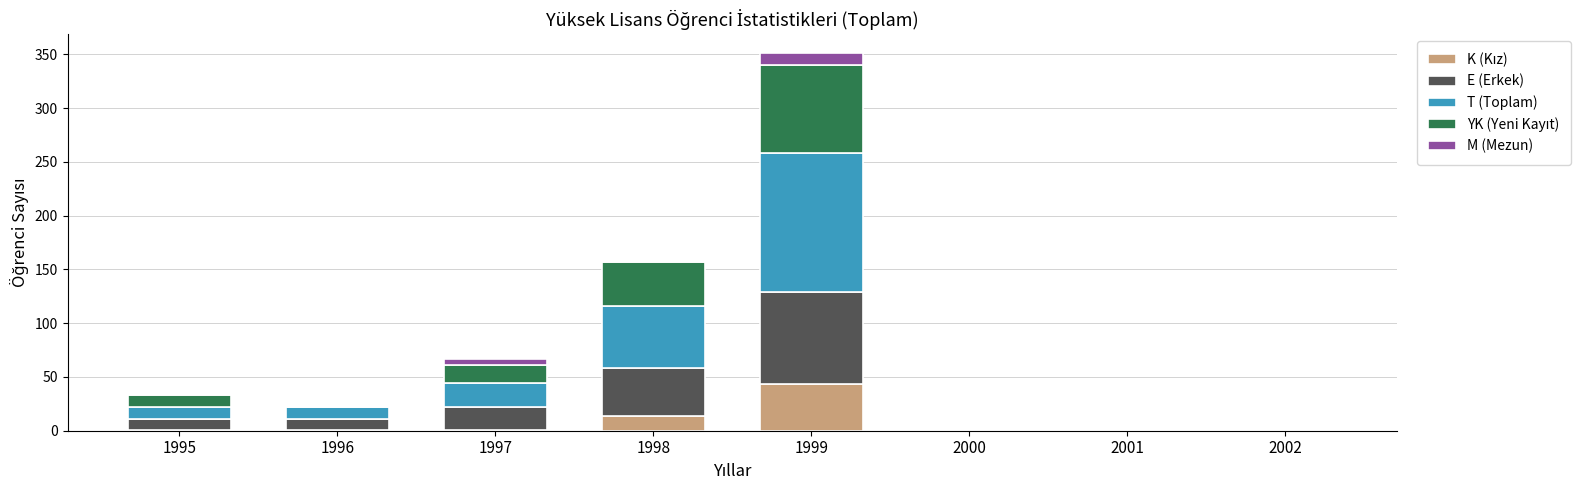

At which category is the sum across all series the highest?

1999